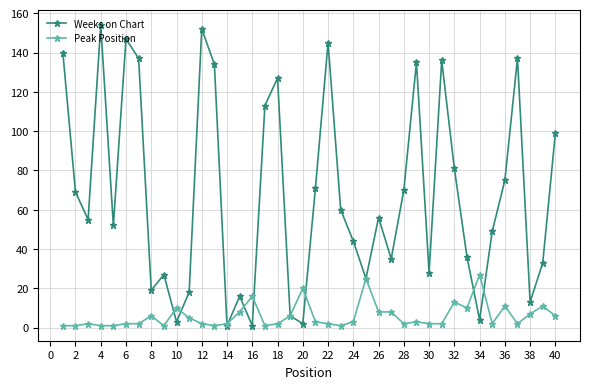

What is the average value of the Weeks on Chart series?

68